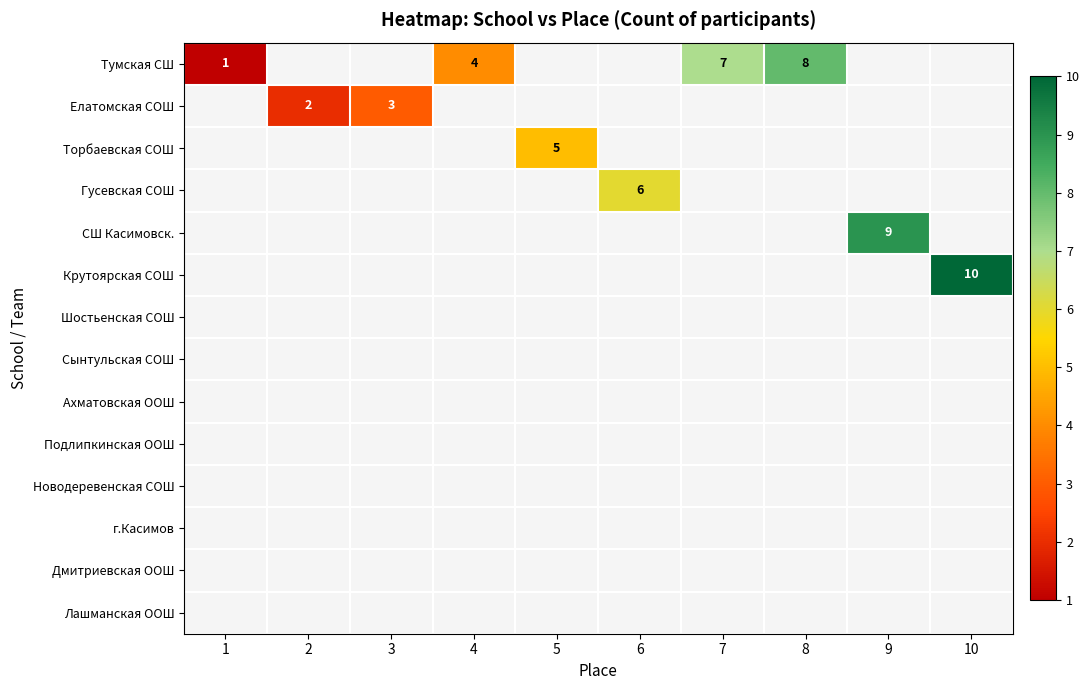

List the series in order of their overall mean, lowest first.

Тумская СШ, Елатомская СОШ, Торбаевская СОШ, Гусевская СОШ, СШ Касимовск., Крутоярская СОШ, Шостьенская СОШ, Сынтульская СОШ, Ахматовская ООШ, Подлипкинская ООШ, Новодеревенская СОШ, г.Касимов, Дмитриевская ООШ, Лашманская ООШ